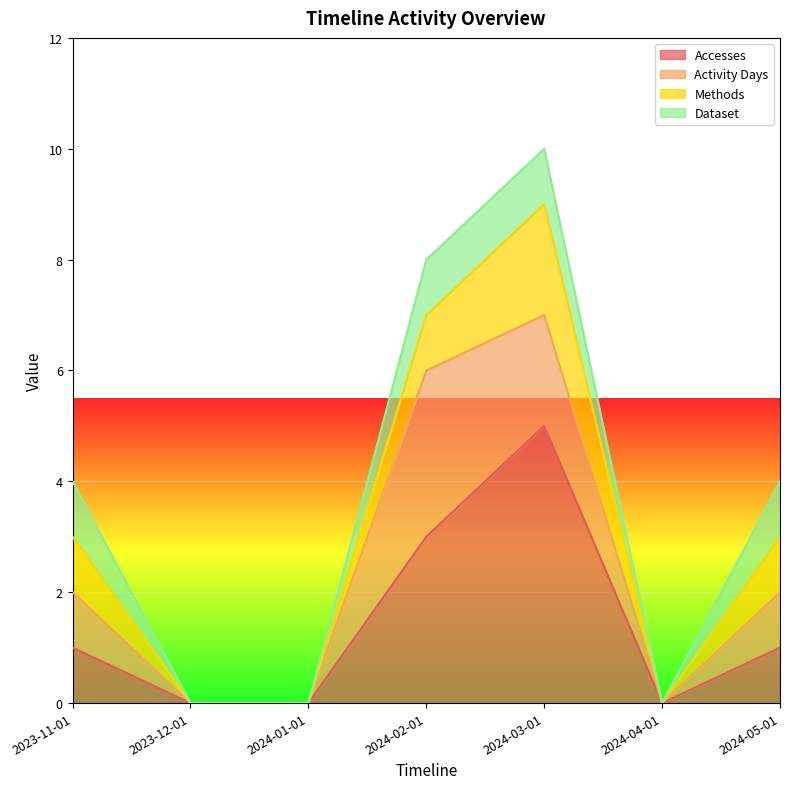

Reading left to right, list all the values displayed in this chart.

Accesses: 2023-11-01=1	2023-12-01=0	2024-01-01=0	2024-02-01=3	2024-03-01=5	2024-04-01=0	2024-05-01=1
Activity Days: 2023-11-01=1	2023-12-01=0	2024-01-01=0	2024-02-01=3	2024-03-01=2	2024-04-01=0	2024-05-01=1
Methods: 2023-11-01=1	2023-12-01=0	2024-01-01=0	2024-02-01=1	2024-03-01=2	2024-04-01=0	2024-05-01=1
Dataset: 2023-11-01=1	2023-12-01=0	2024-01-01=0	2024-02-01=1	2024-03-01=1	2024-04-01=0	2024-05-01=1